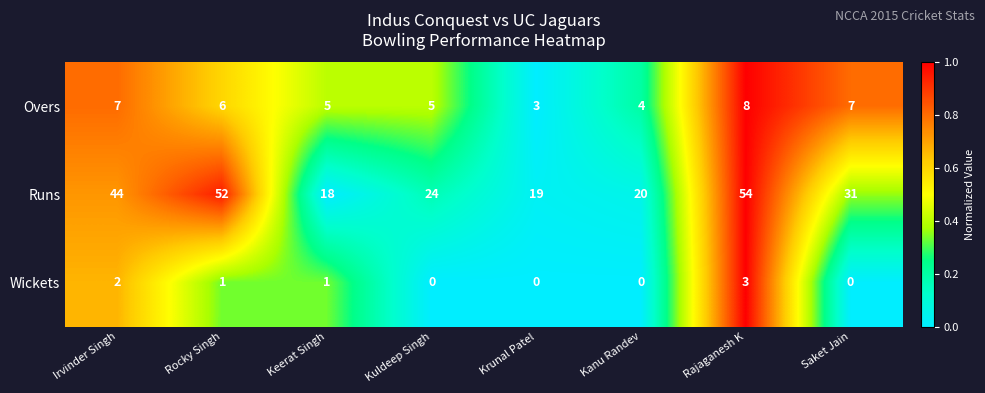

Which label corresponds to the largest value in the chart?

Rajaganesh K